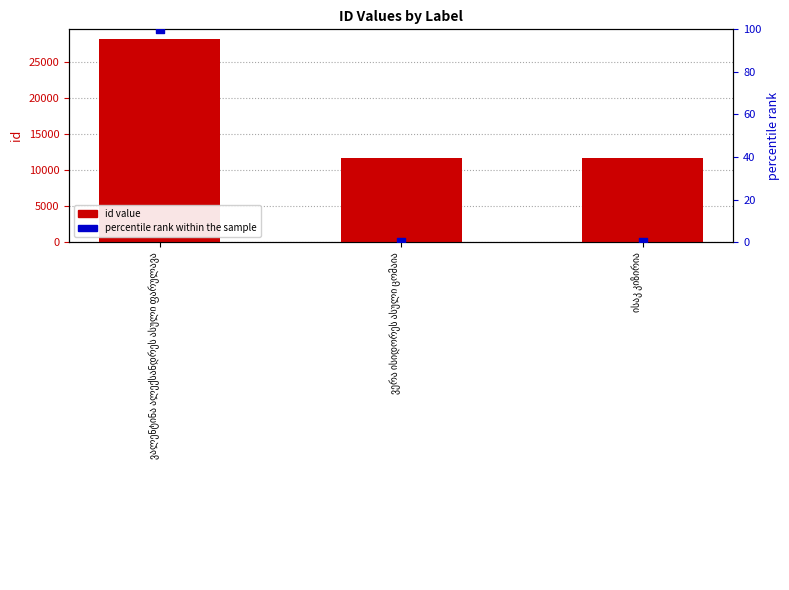

What is the total value across all series at ვალენტინა ალექსანდრეს ასული ფარულავა?

28189.0